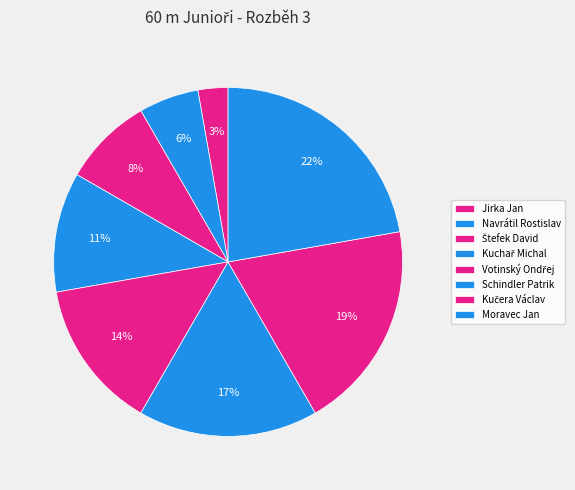

Count the number of slices in the pie.

8